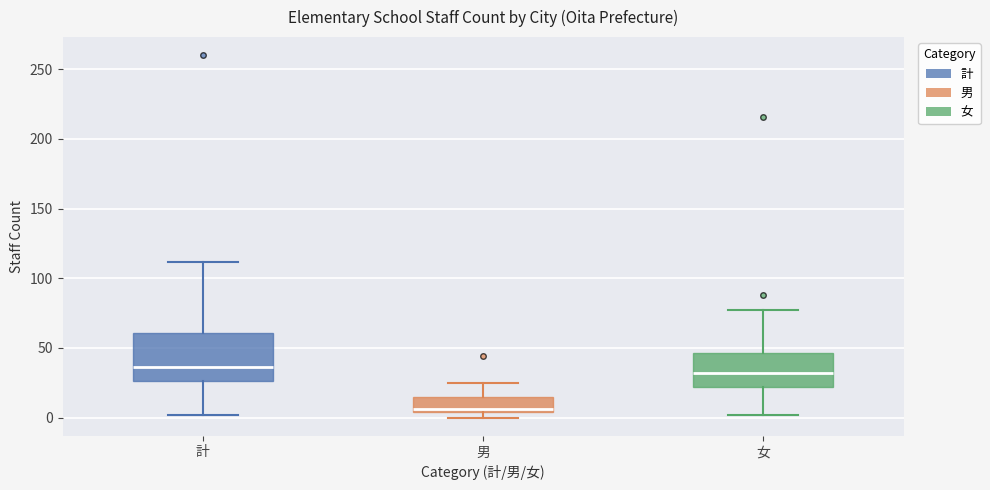

Reading left to right, read every box against the y-axis: the position of its median line, the range the box covers, and the ends of its whiskers. The values are not printed on the chart, so give them approximately, as read against the axis.

計: median 35, box 25 to 60, whiskers 0 to 110
男: median 5 (just above the box's lower edge), box 5 to 15, whiskers 0 to 25
女: median 30, box 20 to 45, whiskers 0 to 75